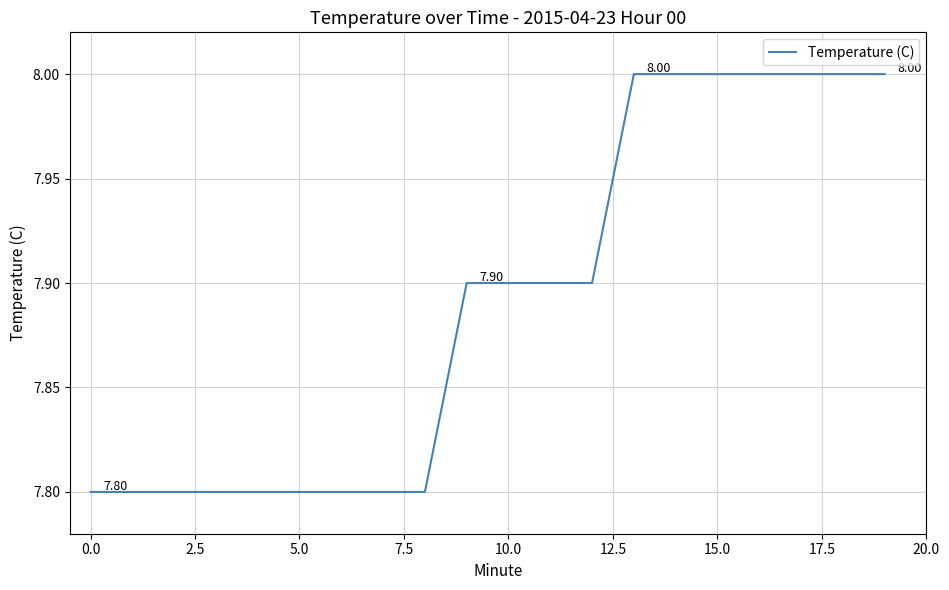

What is the difference between the maximum and minimum values?

0.2